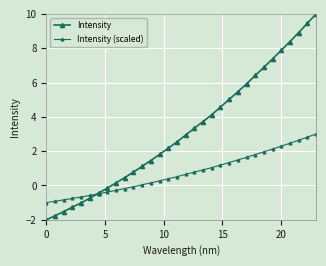

What is the sum of all Intensity values?

102.0